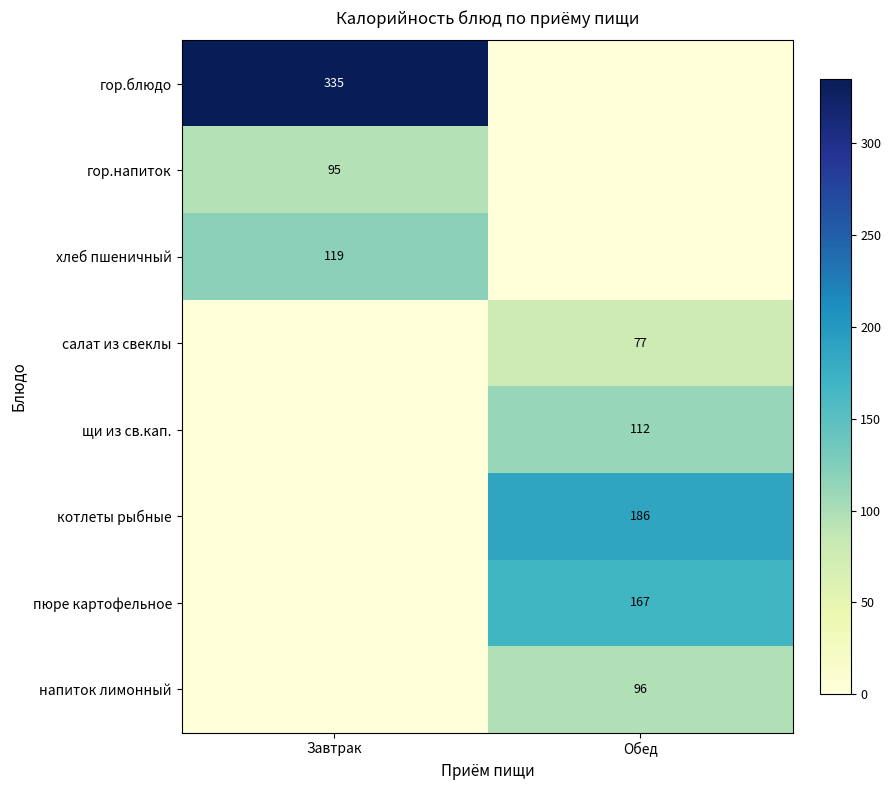

True or false: гор.блюдо has a value of 133 at Завтрак.

False